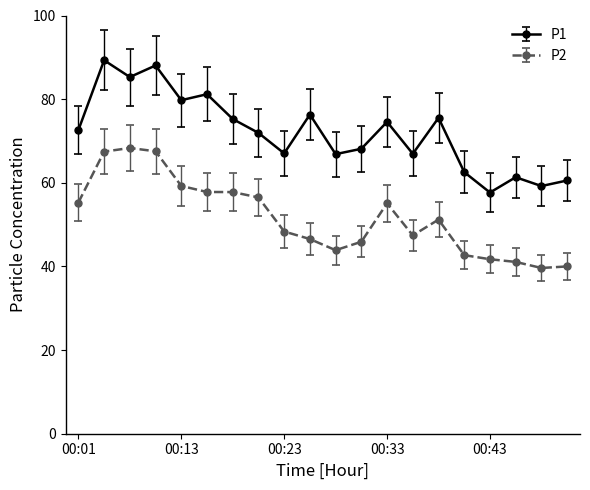

True or false: P1 has more than 1 interior local peaks.

True